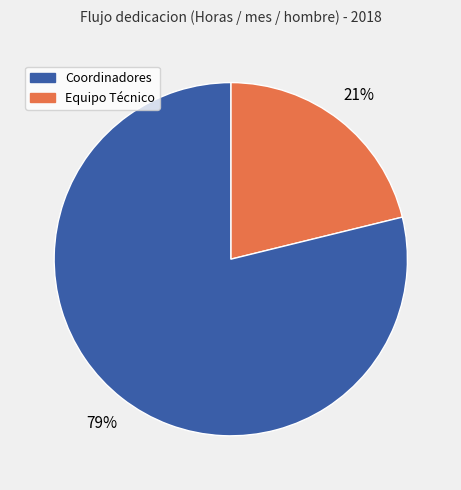

Is there any slice that represents more than half of the pie?

Yes